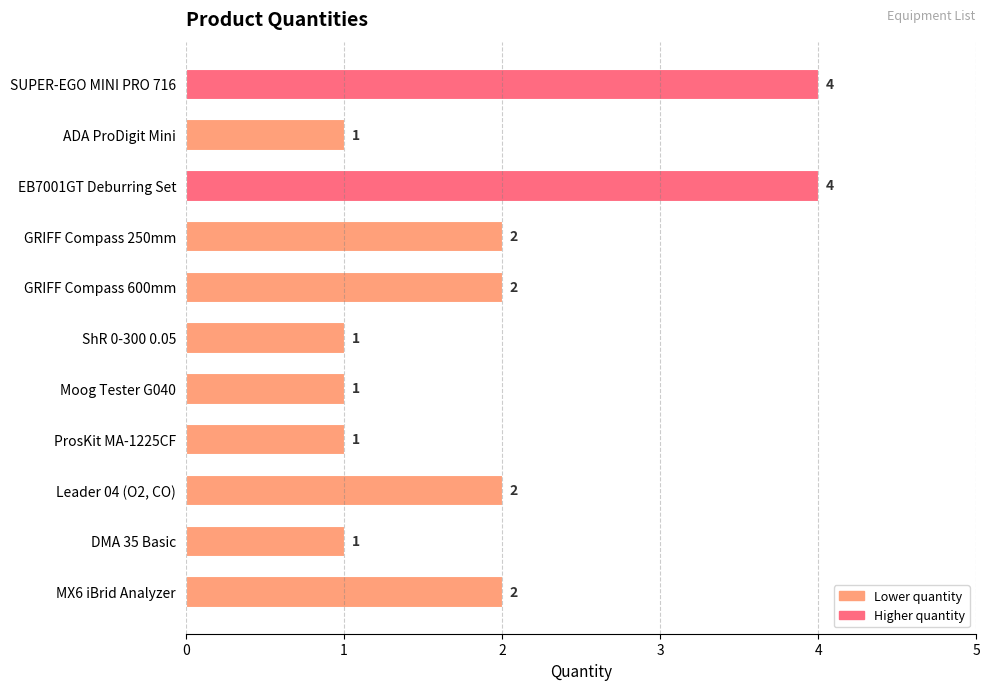

What is the maximum value shown in the chart?

4